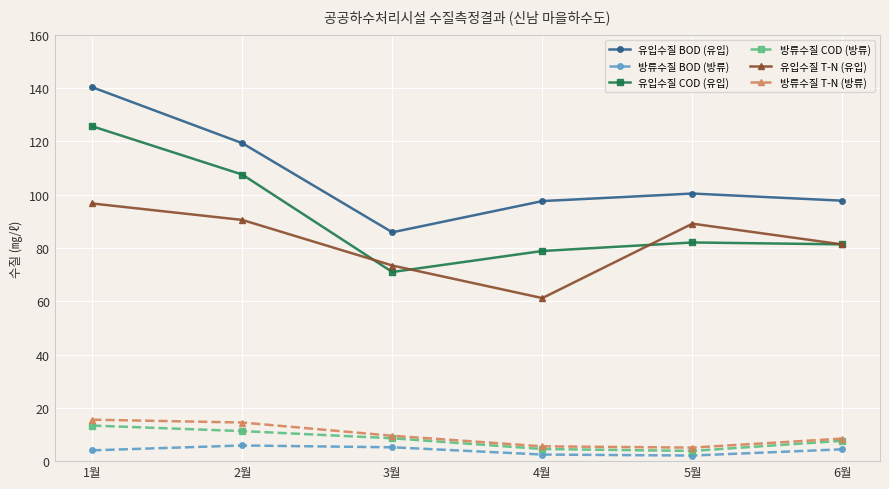

At which category does 유입수질 T-N (유입) reach its first local valley?

4월